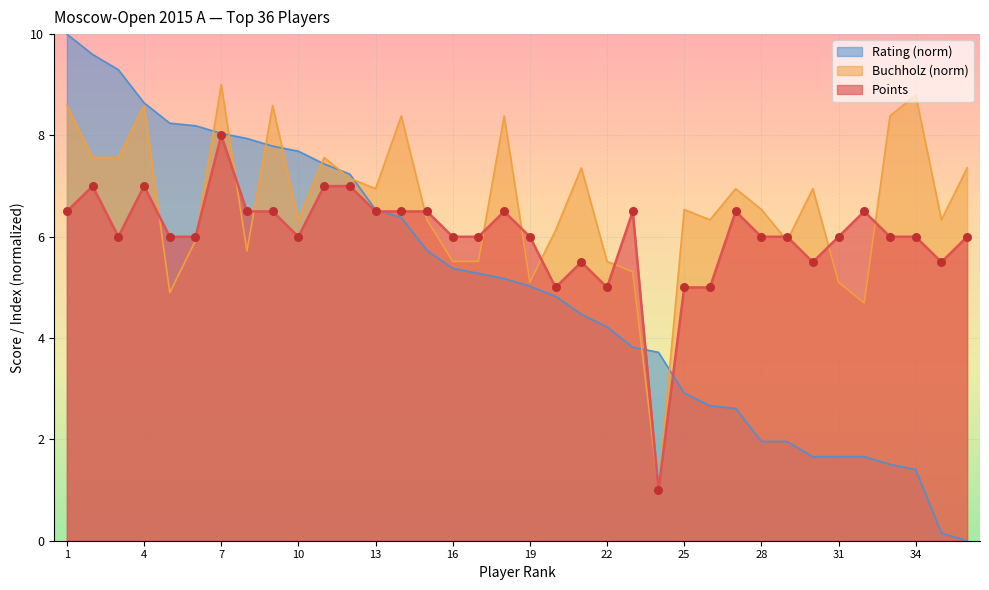

What are all the series names shown in the legend?

Rating (norm), Buchholz (norm), Points